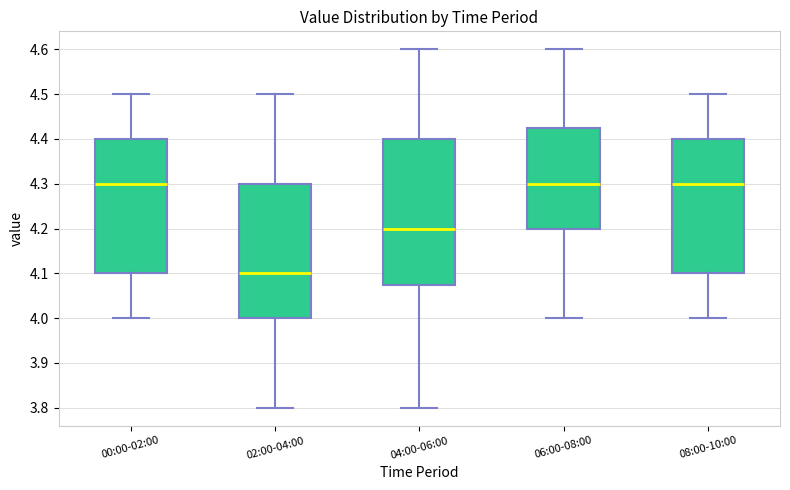

Which box's median line is the lowest?

02:00-04:00